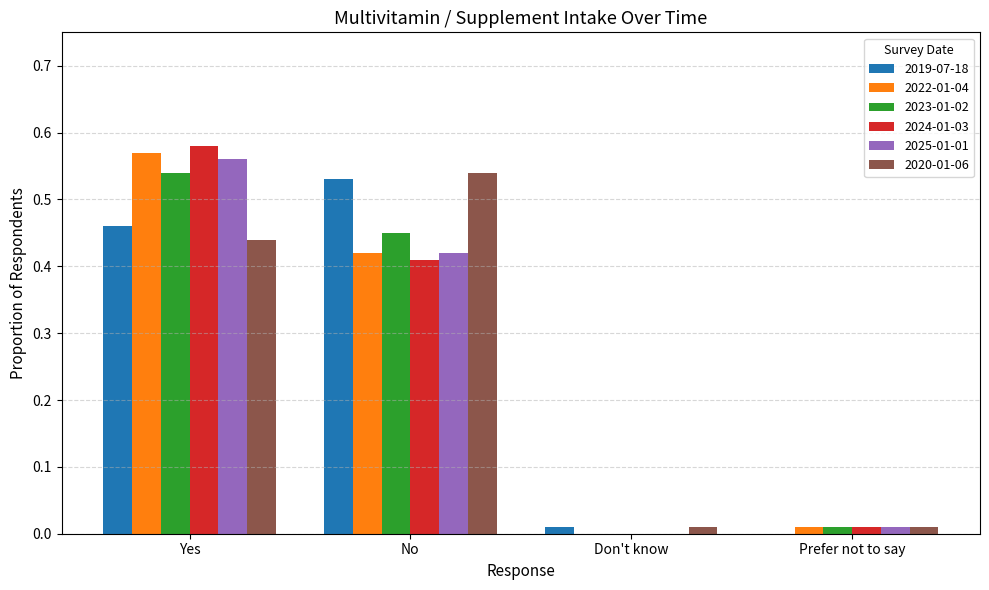

Does the chart contain stacked bars?

No